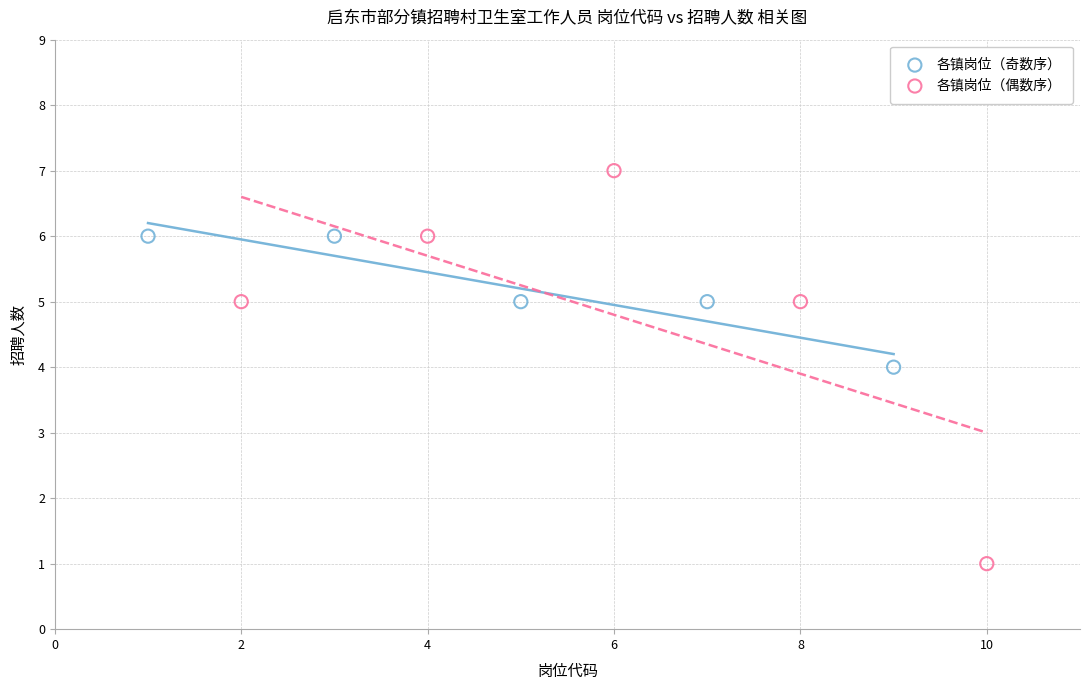

What are all the series names shown in the legend?

各镇岗位（奇数序）, 各镇岗位（偶数序）